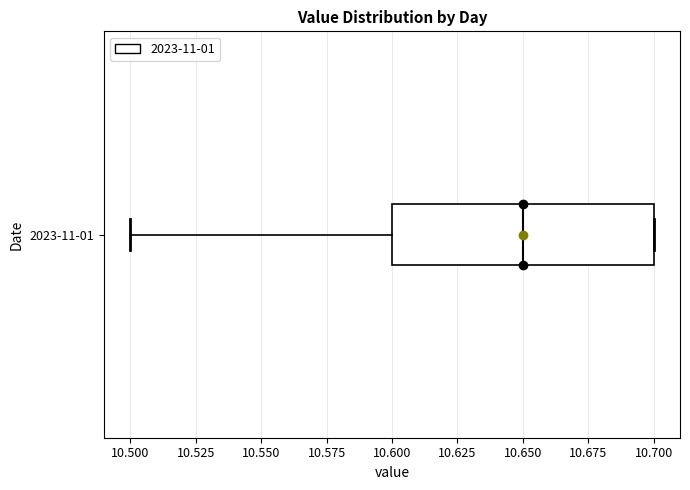

Where does the median line of the box for 2023-11-01 sit on the x-axis? The values are not printed on the chart, so give them approximately, as read against the axis.

10.65